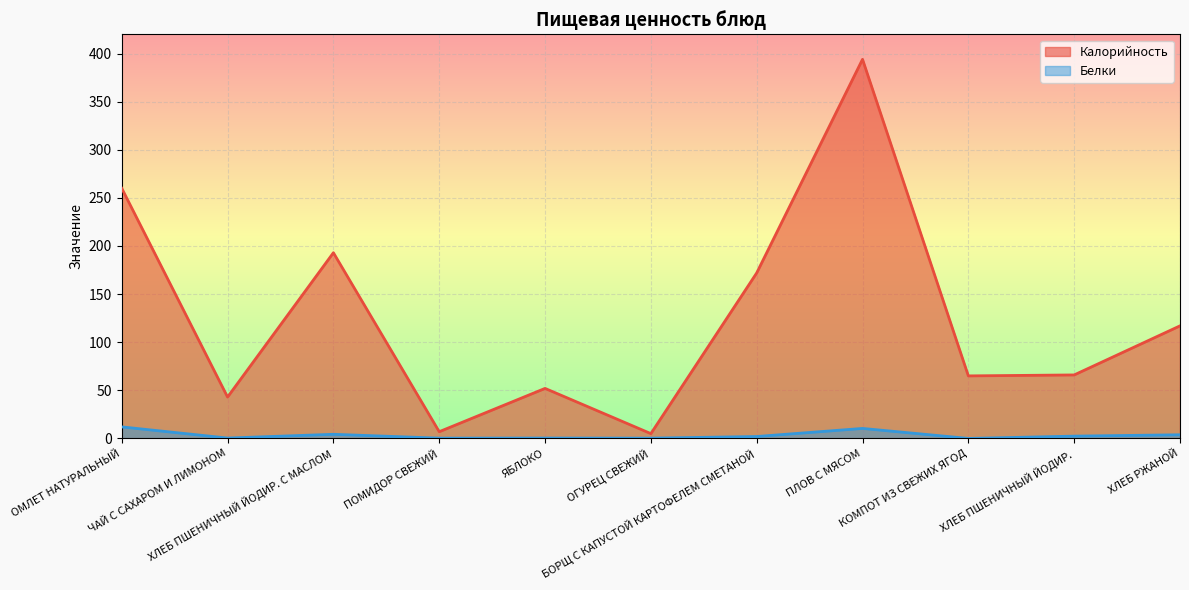

What is the label of the 10th point from the right?

ЧАЙ С САХАРОМ И ЛИМОНОМ